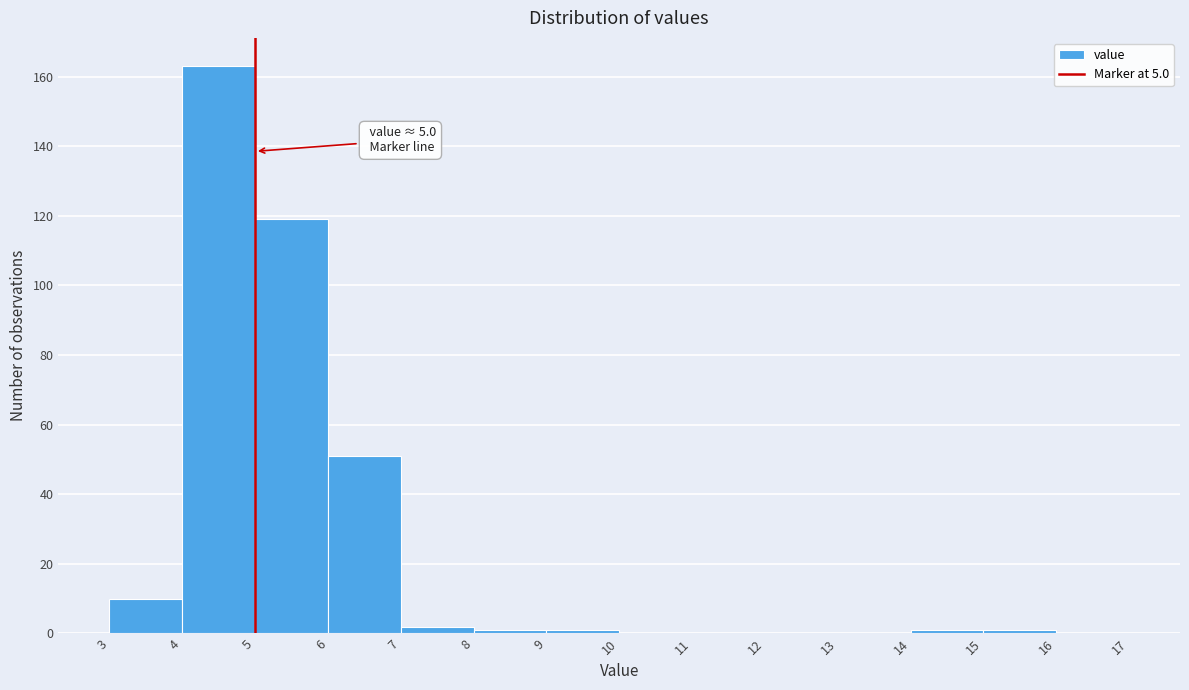

Over which range of the x-axis is the bar tallest?

4 to 5